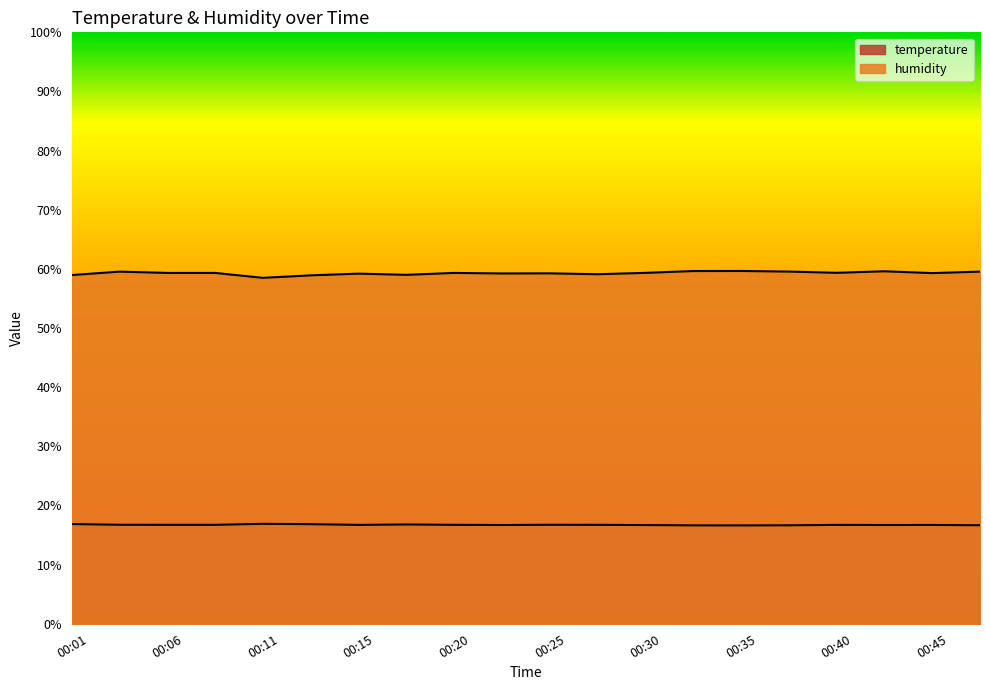

List the series in order of their overall mean, lowest first.

temperature, humidity